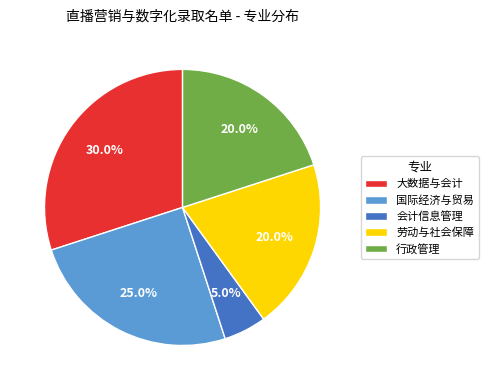

Is there any slice that represents more than half of the pie?

No